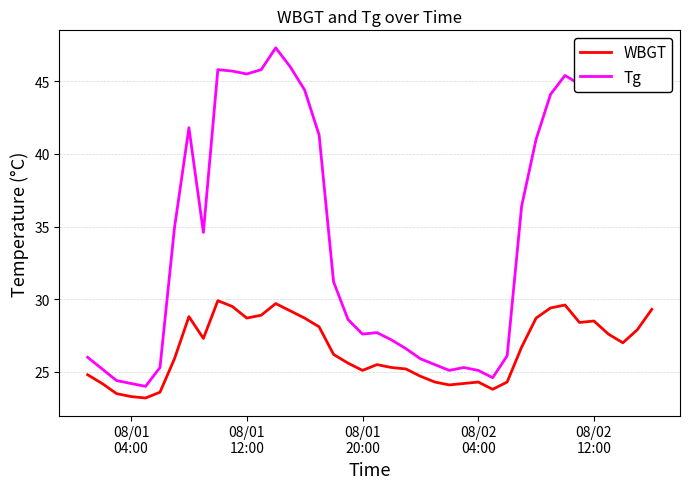

Which series has the largest range (max minus min)?

Tg